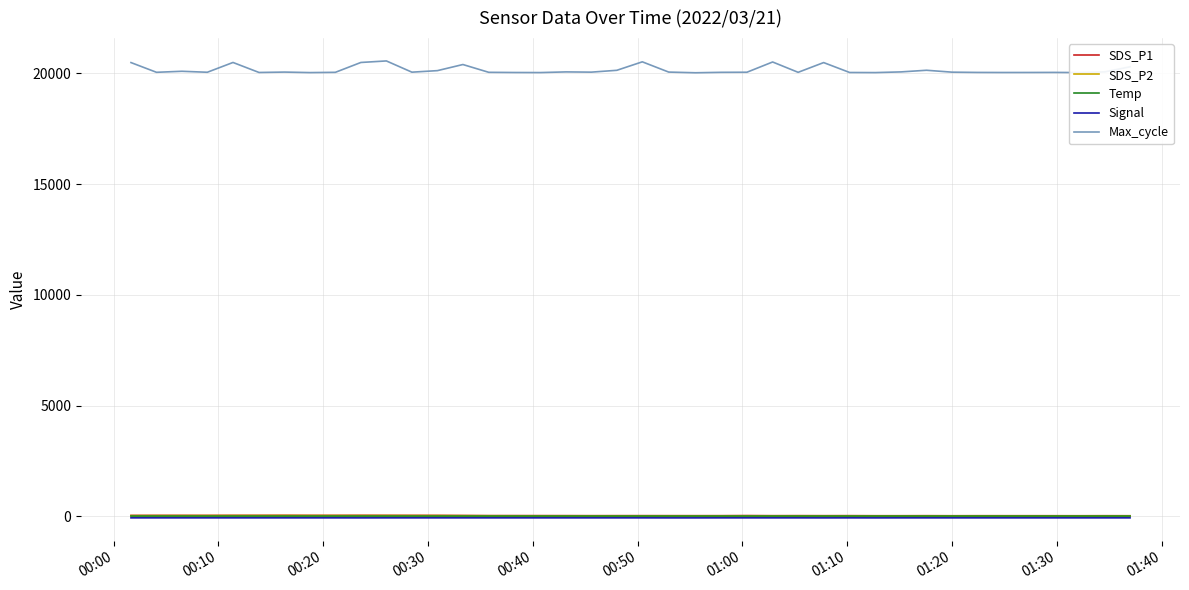

True or false: Temp and Max_cycle intersect in this chart.

False